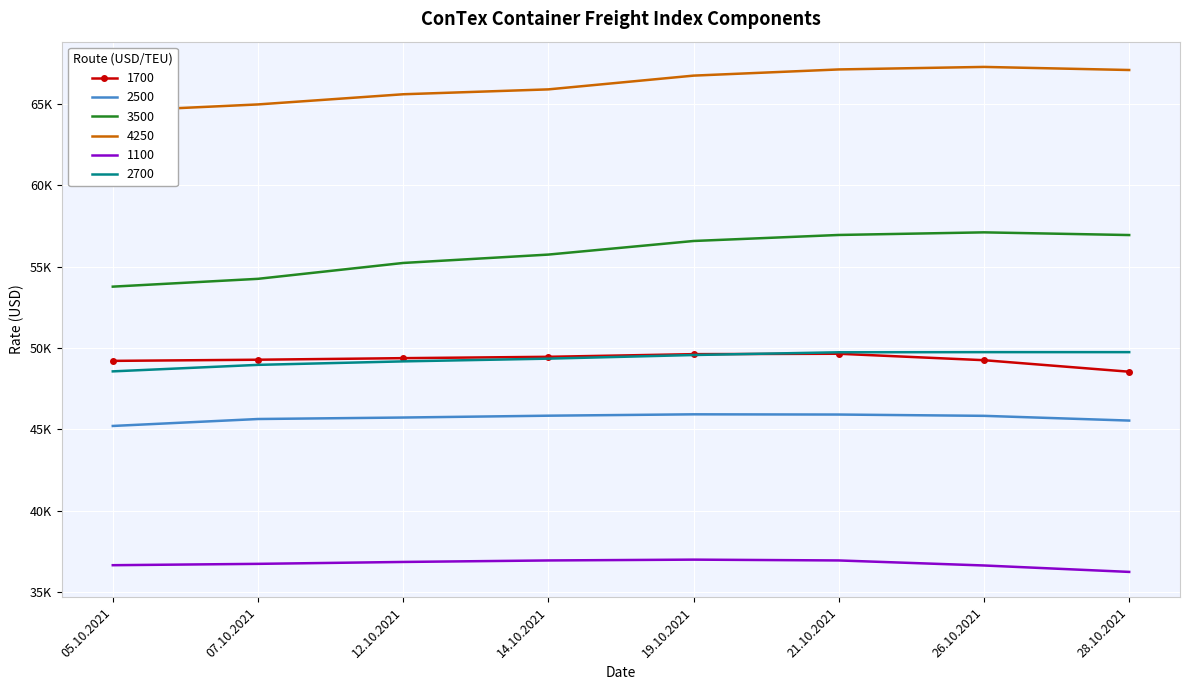

True or false: 3500 and 2700 intersect in this chart.

False